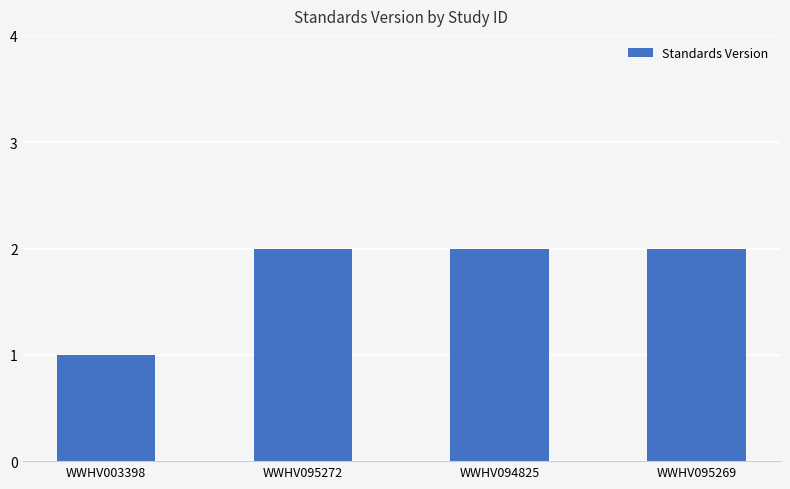

What is the ratio of the value at WWHV094825 to the value at WWHV003398?

2.0